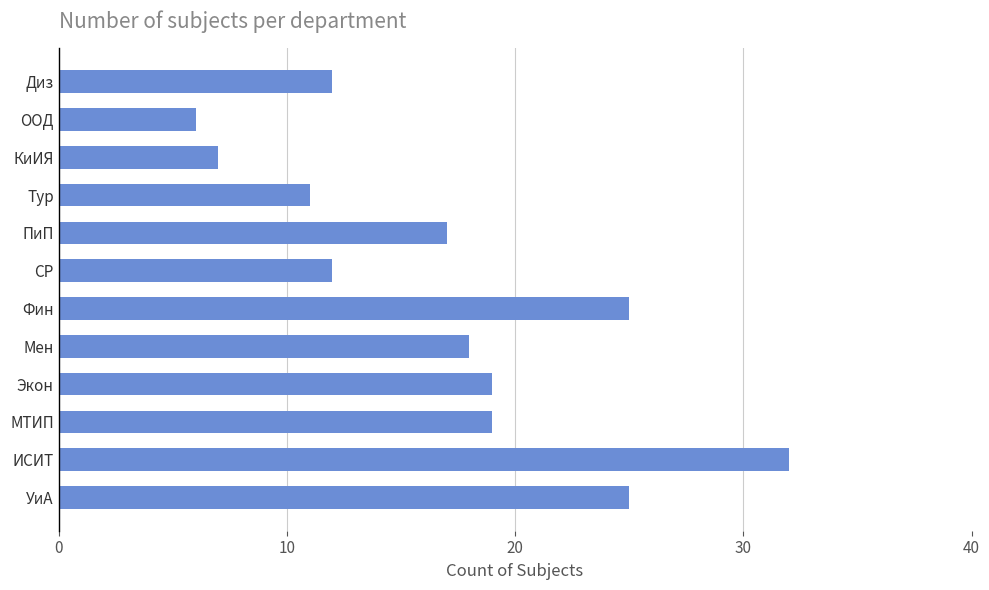

How many data points are less than 18?

6